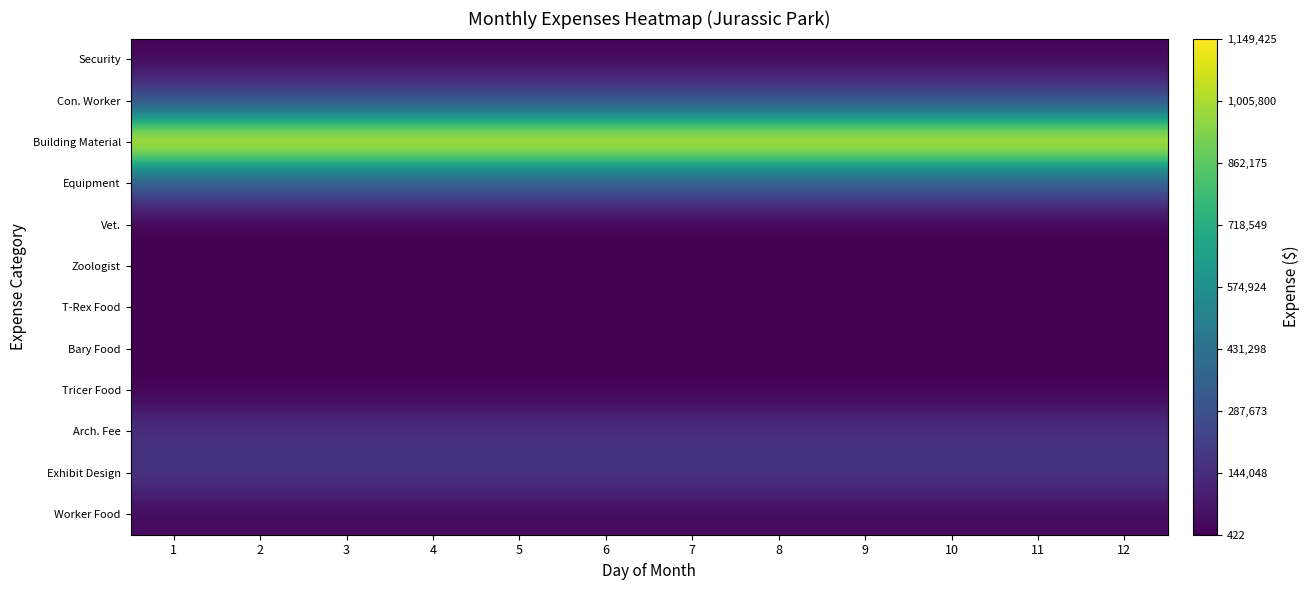

At which category is the sum across all series the highest?

1